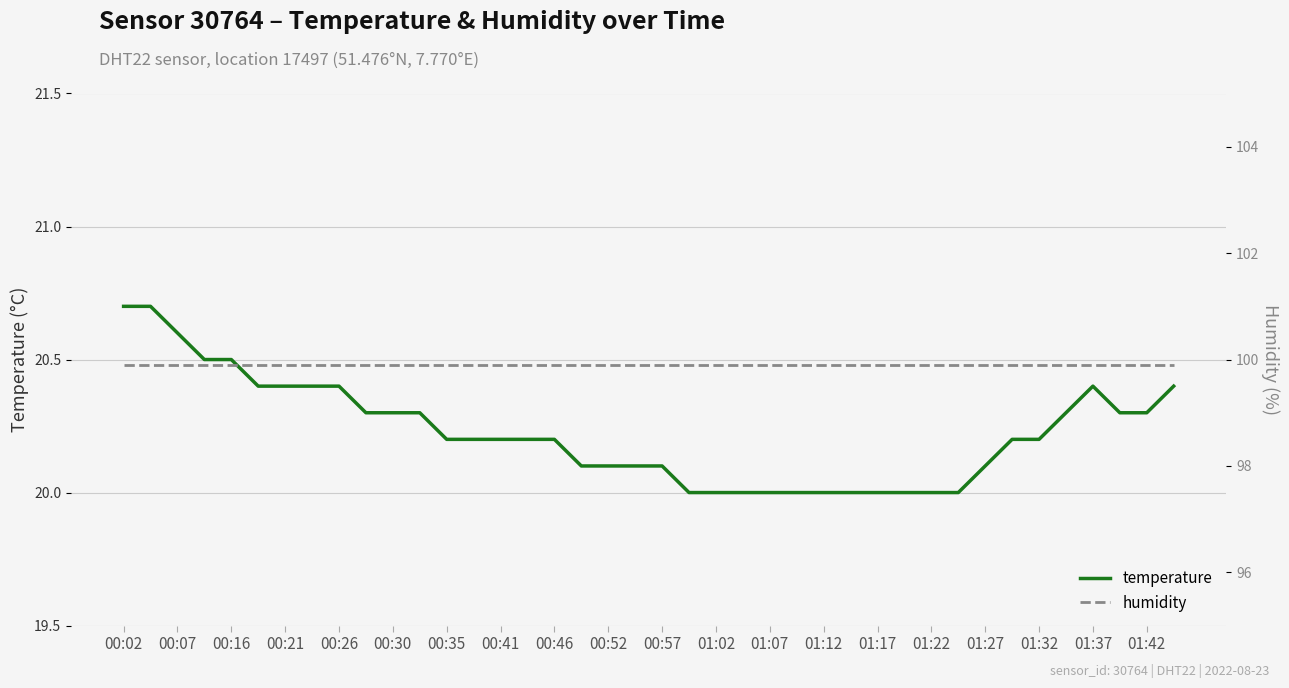

Reading left to right, list all the values displayed in this chart.

temperature: 20.7	20.7	20.6	20.5	20.5	20.4	20.4	20.4	20.4	20.3	20.3	20.3	20.2	20.2	20.2	20.2	20.2	20.1	20.1	20.1	20.1	20.0	20.0	20.0	20.0	20.0	20.0	20.0	20.0	20.0	20.0	20.0	20.1	20.2	20.2	20.3	20.4	20.3	20.3	20.4
humidity: 99.9	99.9	99.9	99.9	99.9	99.9	99.9	99.9	99.9	99.9	99.9	99.9	99.9	99.9	99.9	99.9	99.9	99.9	99.9	99.9	99.9	99.9	99.9	99.9	99.9	99.9	99.9	99.9	99.9	99.9	99.9	99.9	99.9	99.9	99.9	99.9	99.9	99.9	99.9	99.9